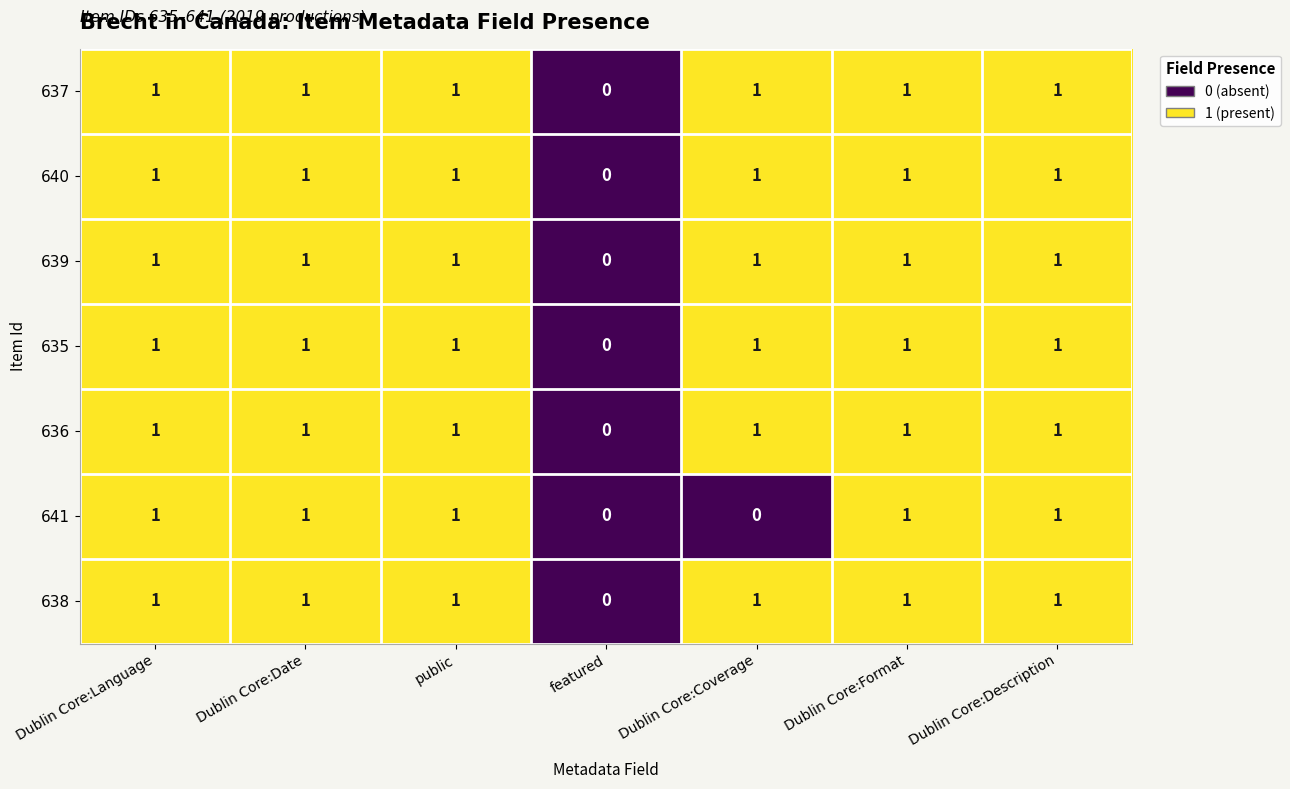

Which series changed the most between public and Dublin Core:Coverage?

641